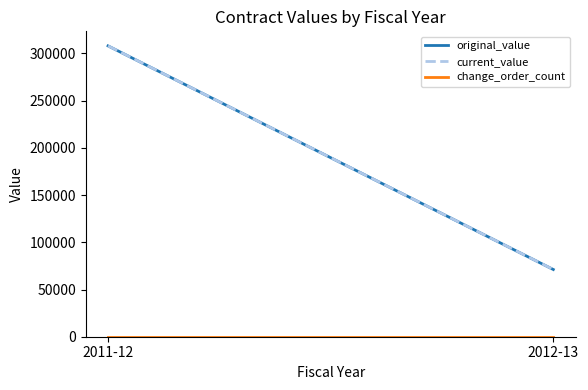

Rank the series by their maximum value, from highest to lowest.

original_value, current_value, change_order_count